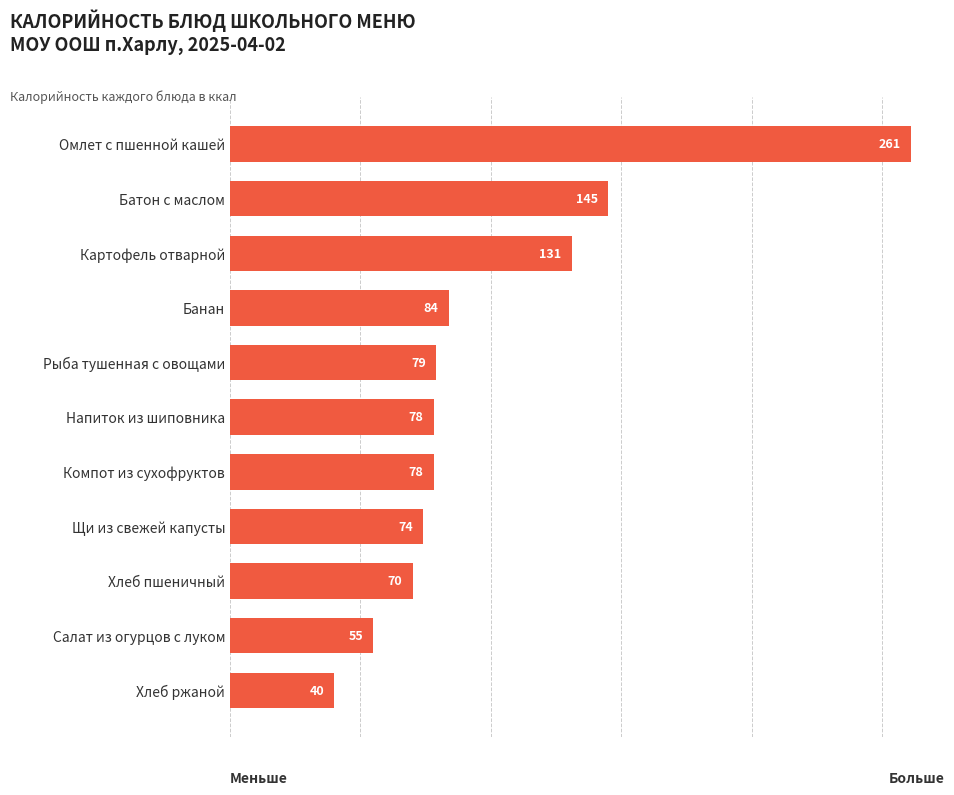

How many data points are less than 78?

4